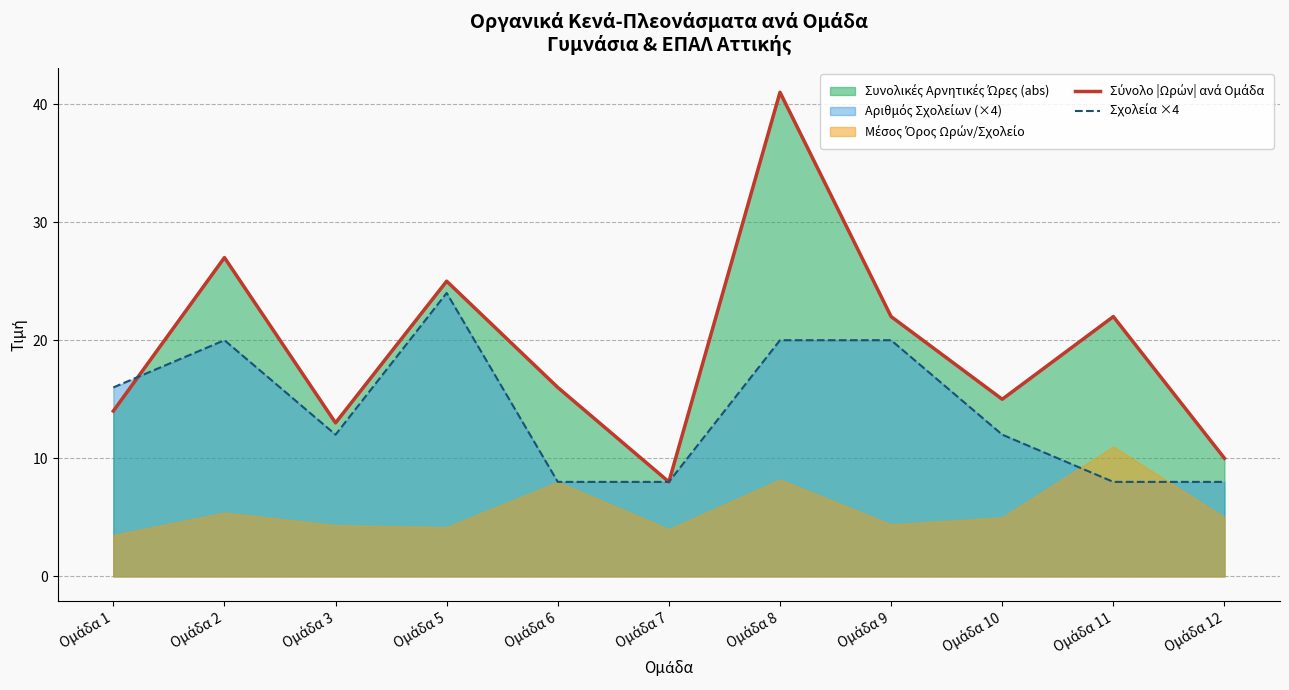

At how many categories does at least one series exceed 23?

3